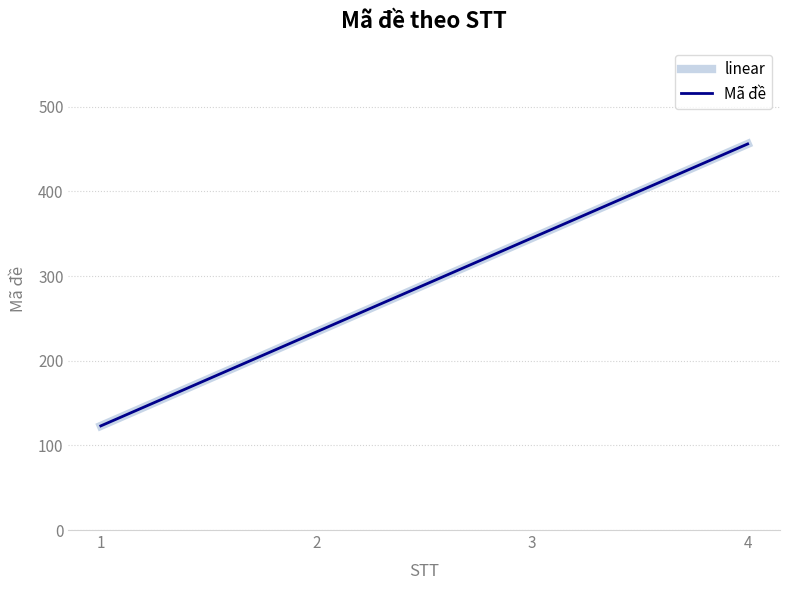

Reading right to left, list all the values displayed in this chart.

linear: 456	345	234	123
Mã đề: 456	345	234	123